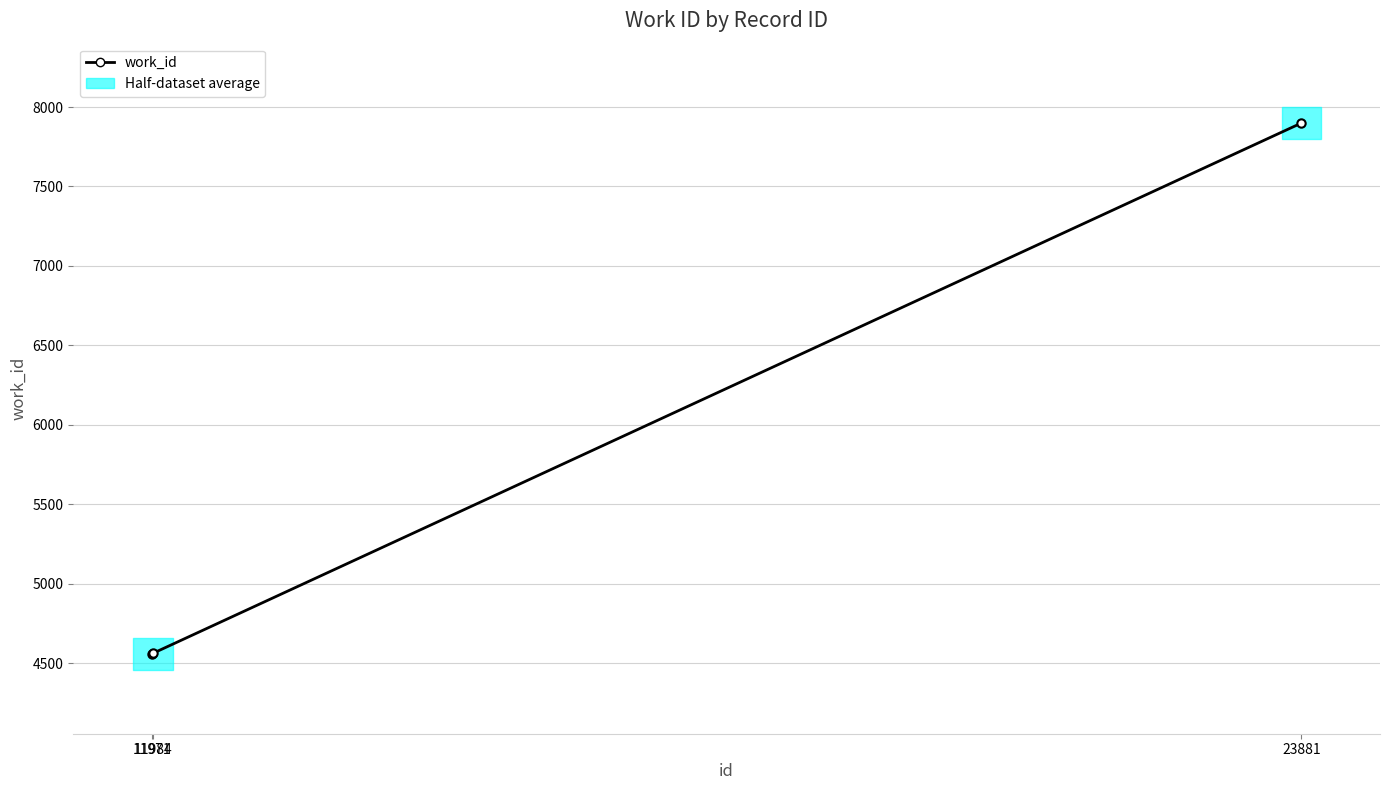

What is the ratio of the value at 11984 to the value at 11971?

1.0